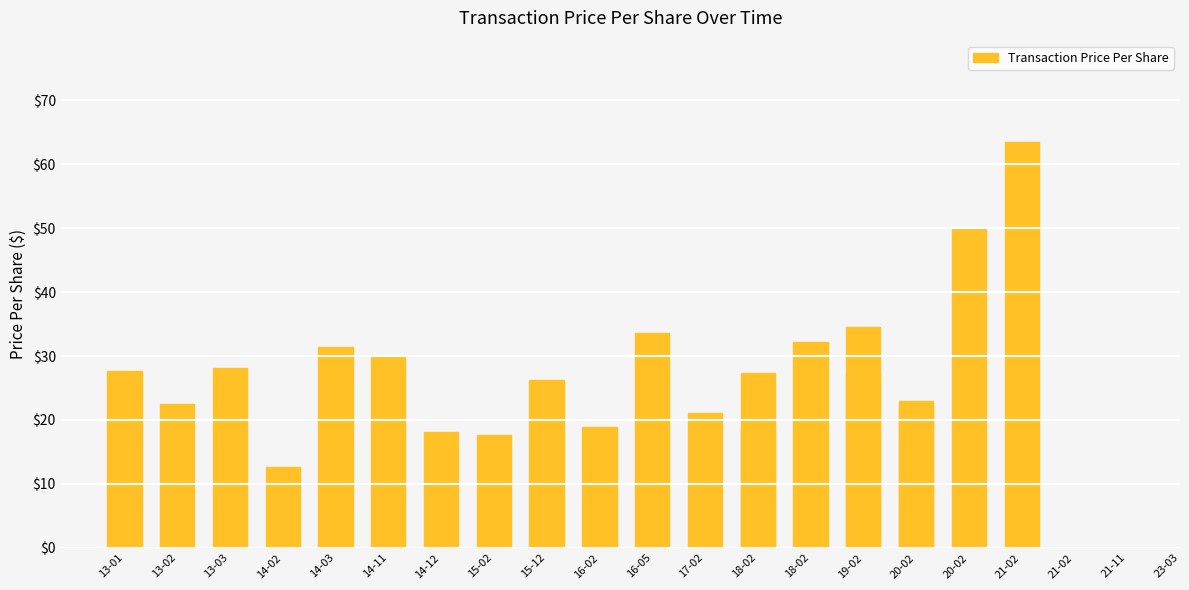

Count the number of categories in the chart.

21